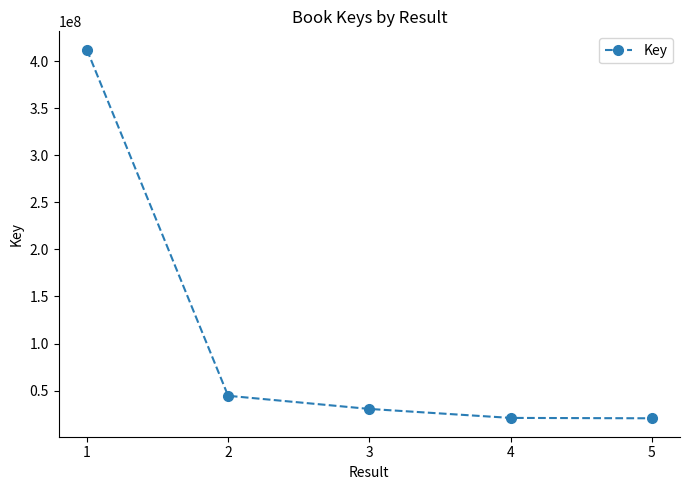

How many lines are shown in the chart?

1